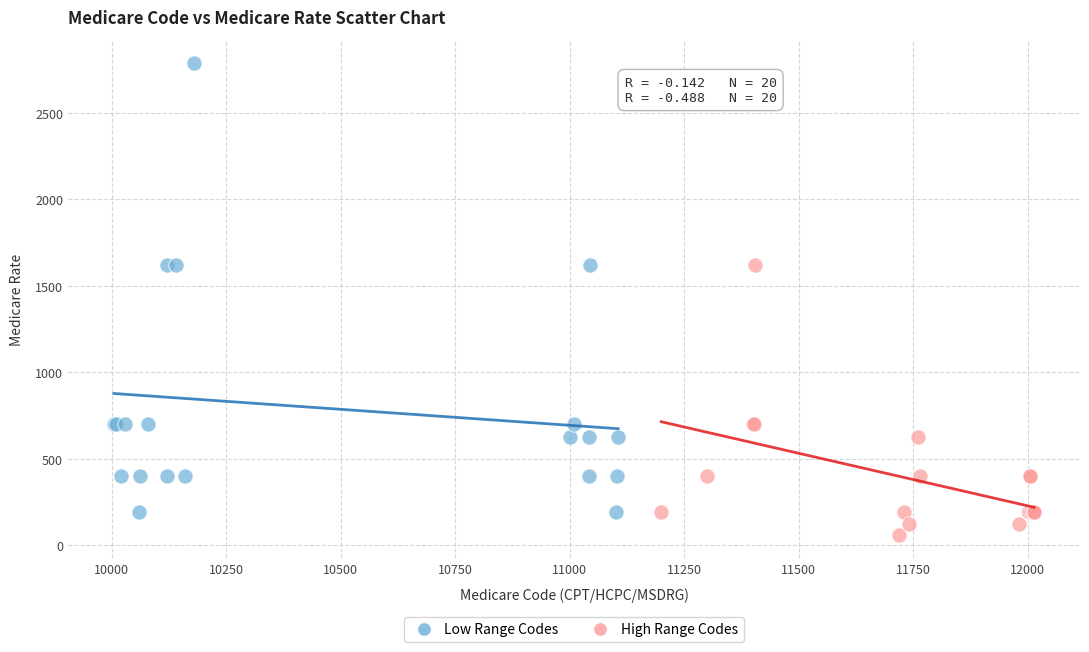

Which series reaches the minimum Y coordinate?

High Range Codes